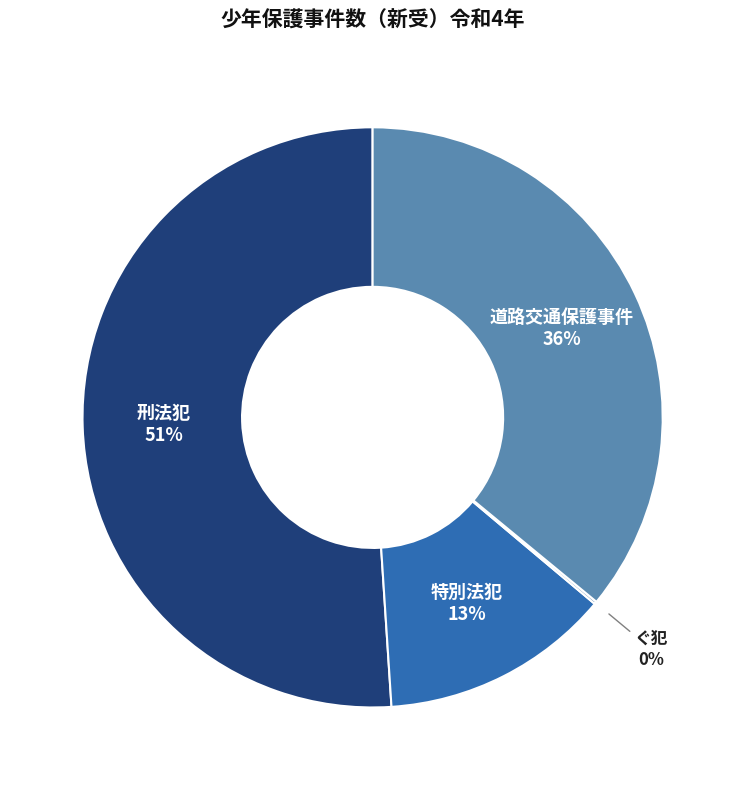

Is there any slice that represents more than half of the pie?

Yes